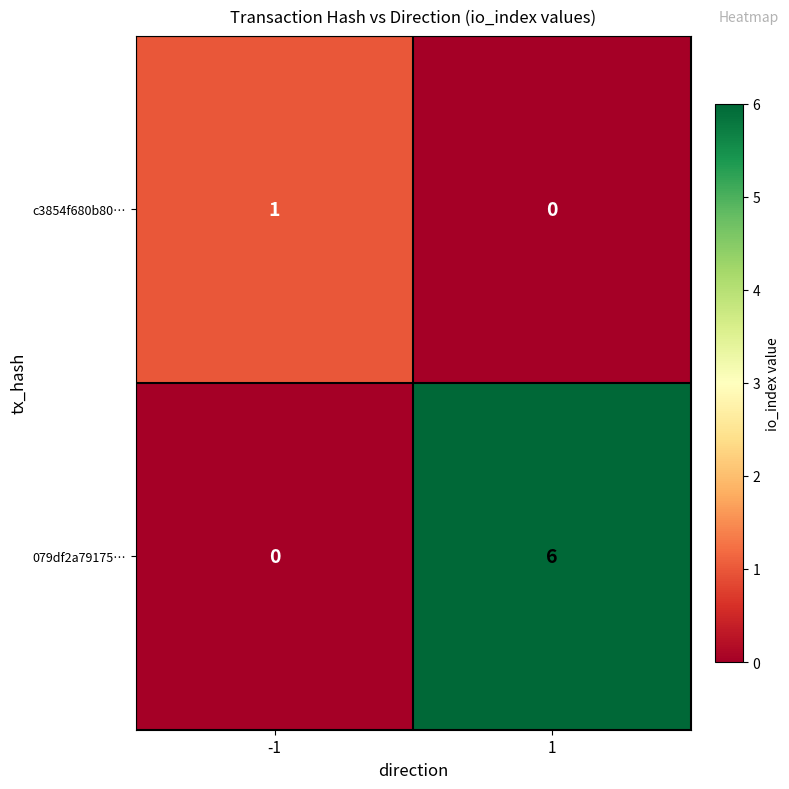

What is the sum of the 079df2a79175… values at -1 and 1?

6